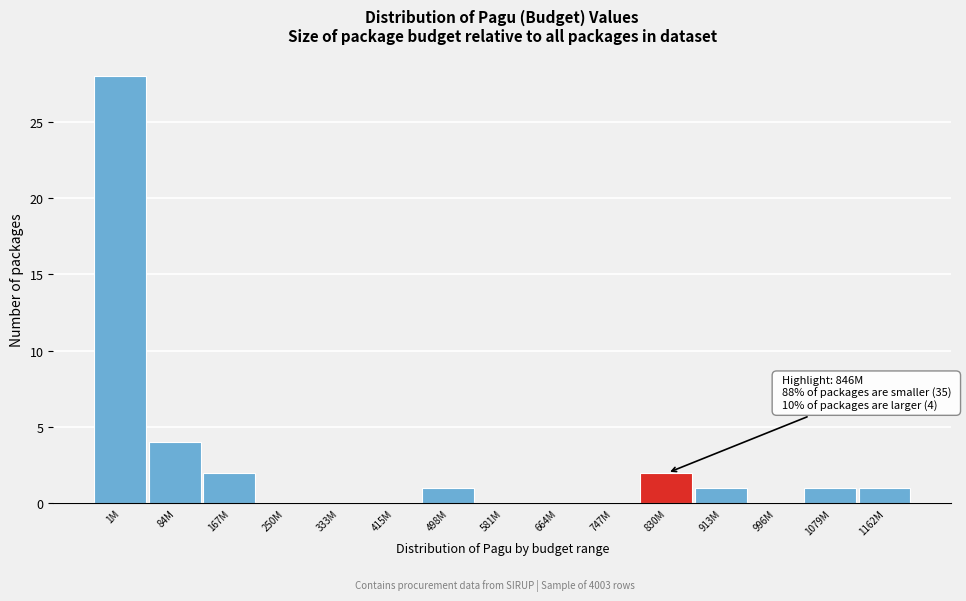

Reading right to left, list all the values displayed in this chart.

1162M=1	1079M=1	996M=0	913M=1	830M=2	747M=0	664M=0	581M=0	498M=1	415M=0	333M=0	250M=0	167M=2	84M=4	1M=28